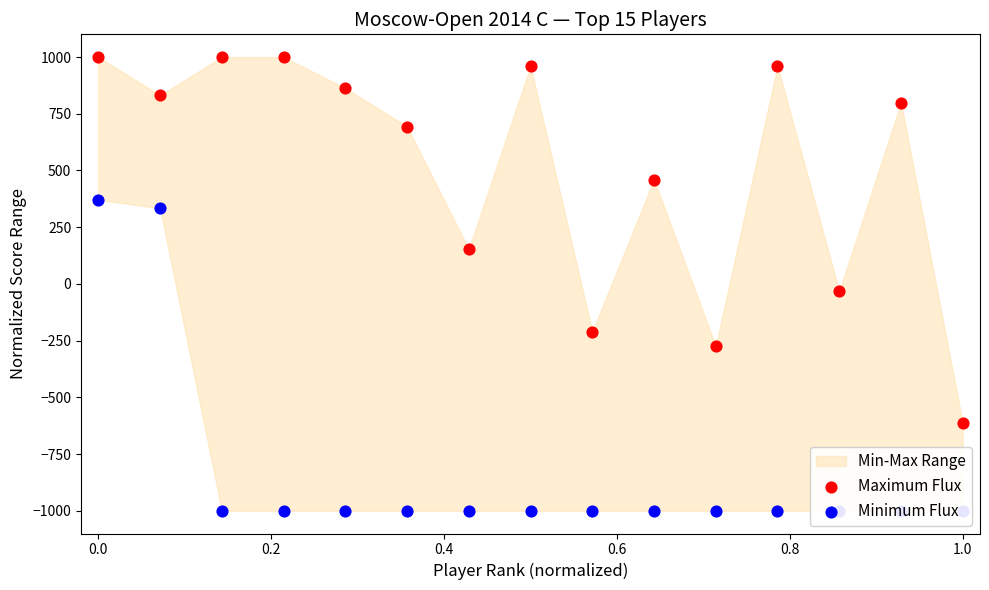

At how many categories does at least one series exceed -974?

15